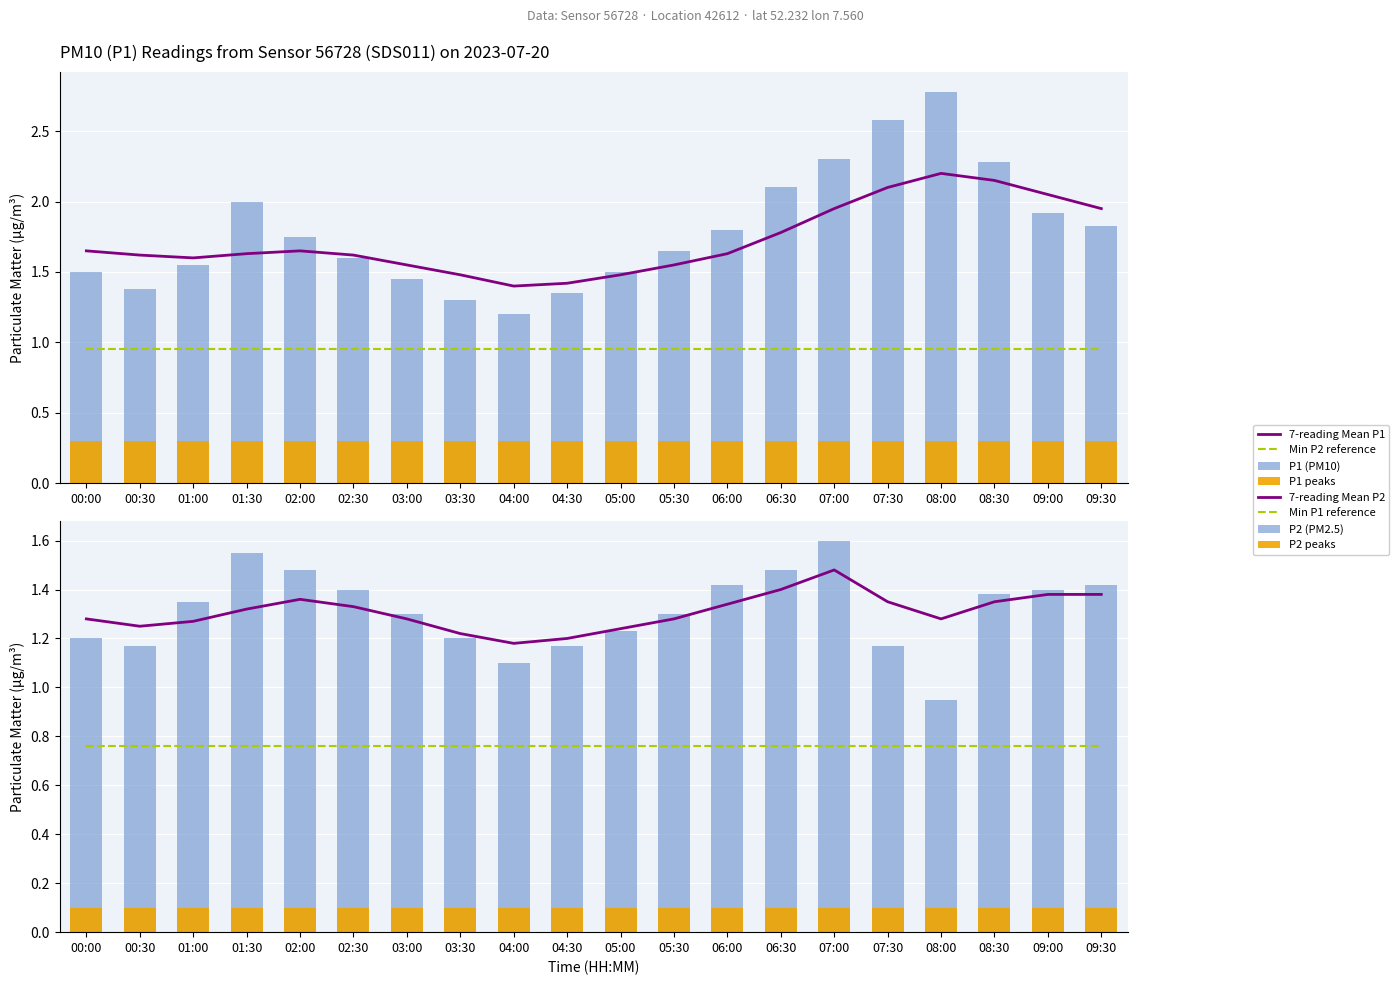

True or false: P1 has a value of 1.3 at 01:30.

False